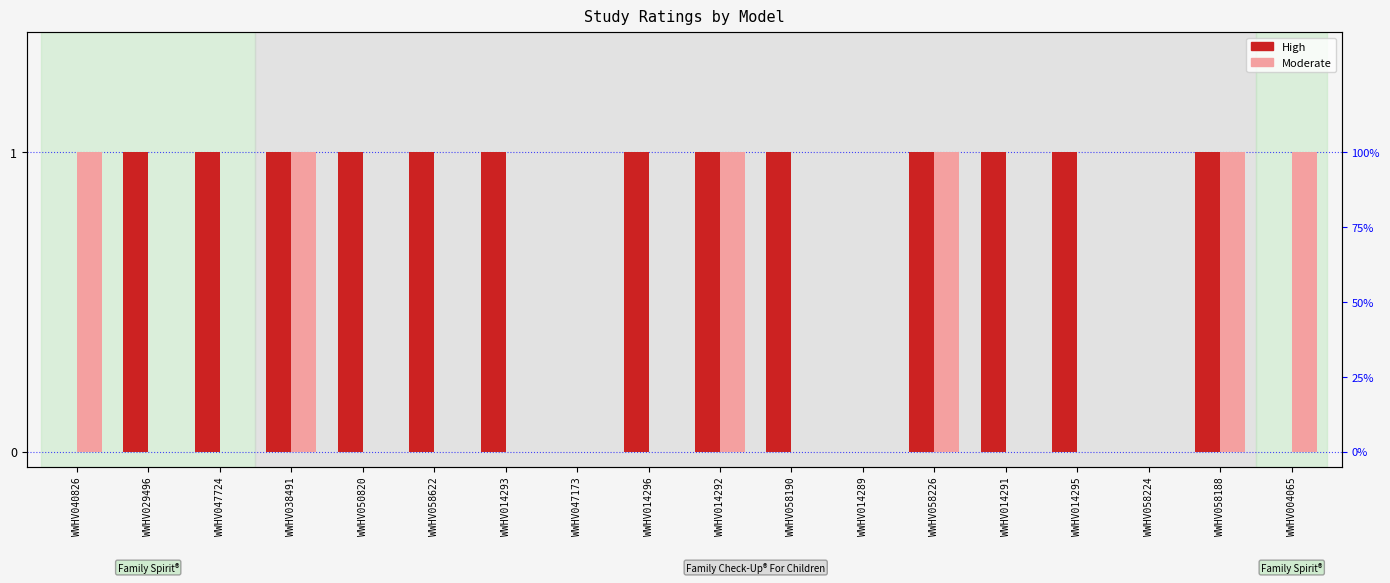

What position from the right is WWHV050820?

14